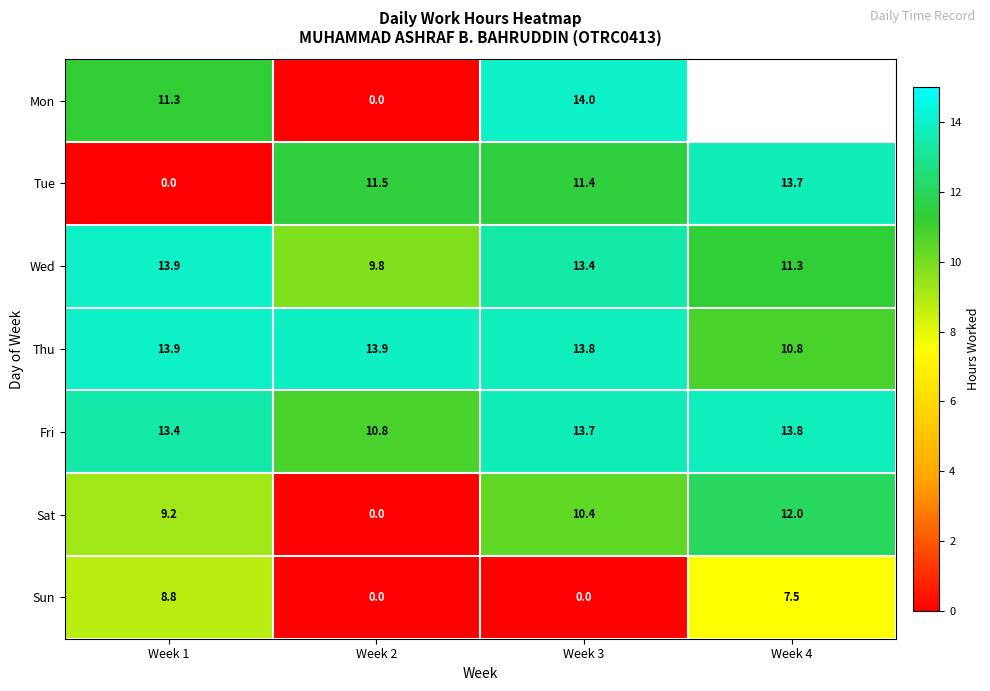

Which label corresponds to the largest value in the chart?

Week 3